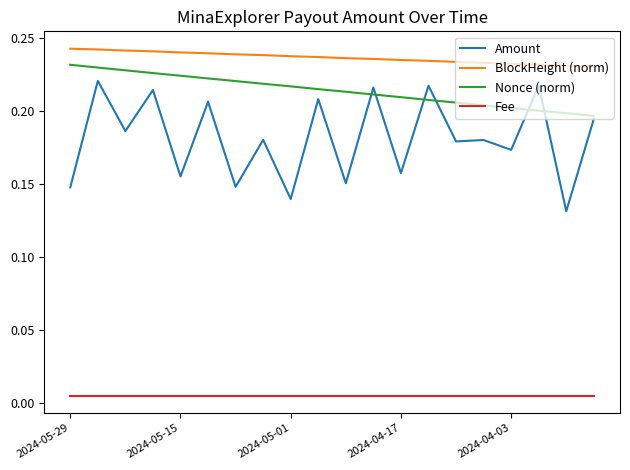

List the series in order of their peak value, lowest first.

Fee, Amount, Nonce (norm), BlockHeight (norm)